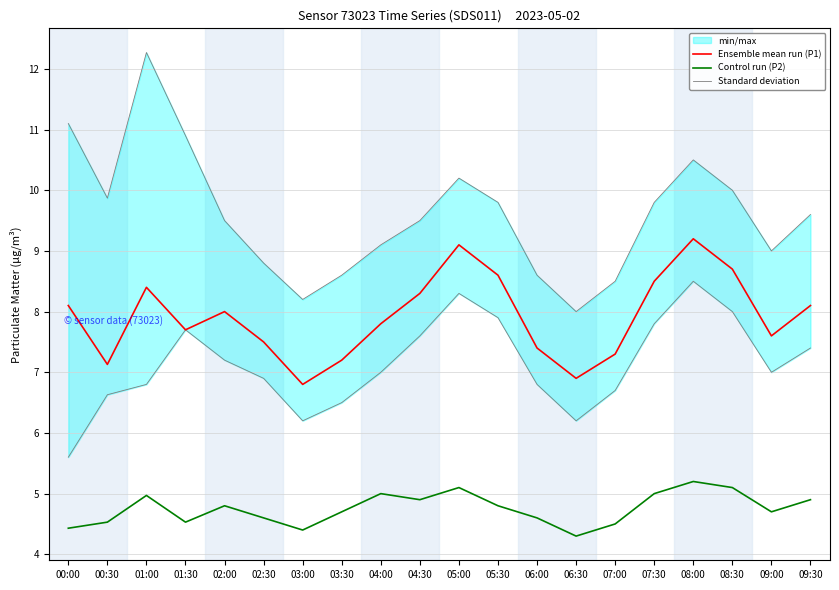

In Control run (P2), how many points are lower than both neighbors (excluding endpoints)?

5